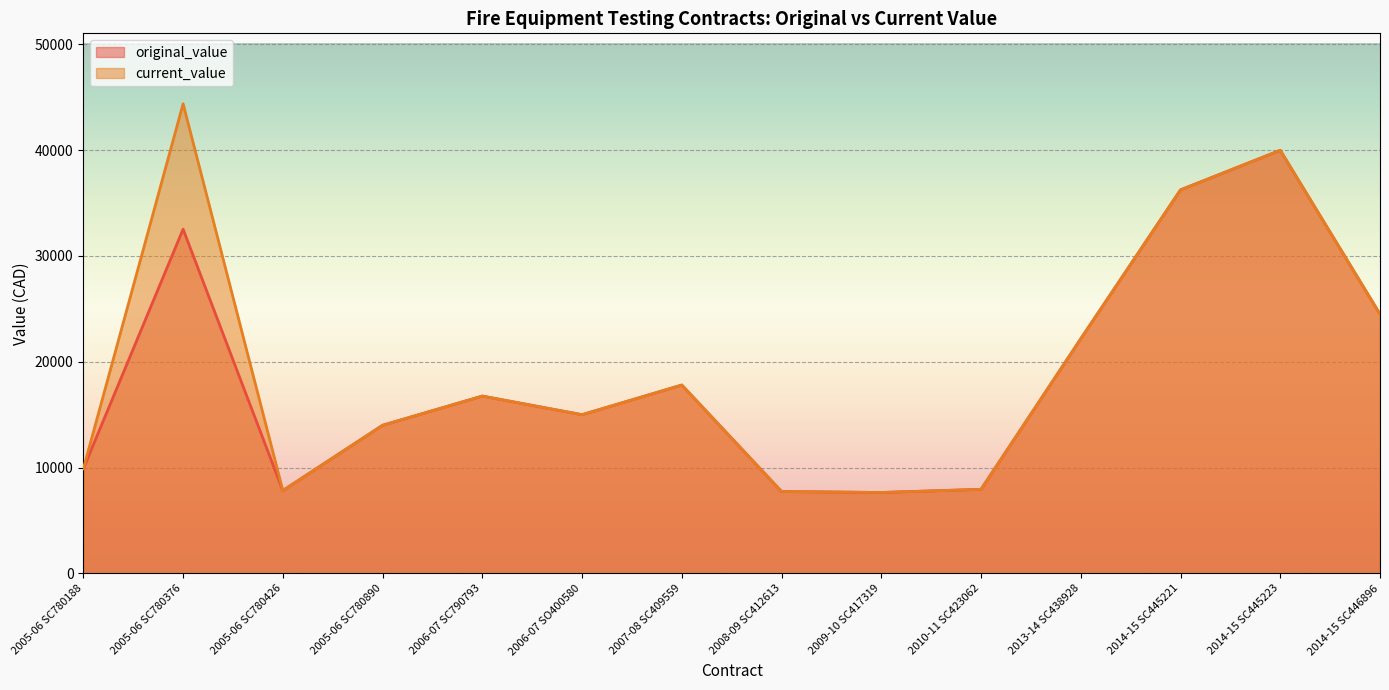

How many lines are shown in the chart?

2